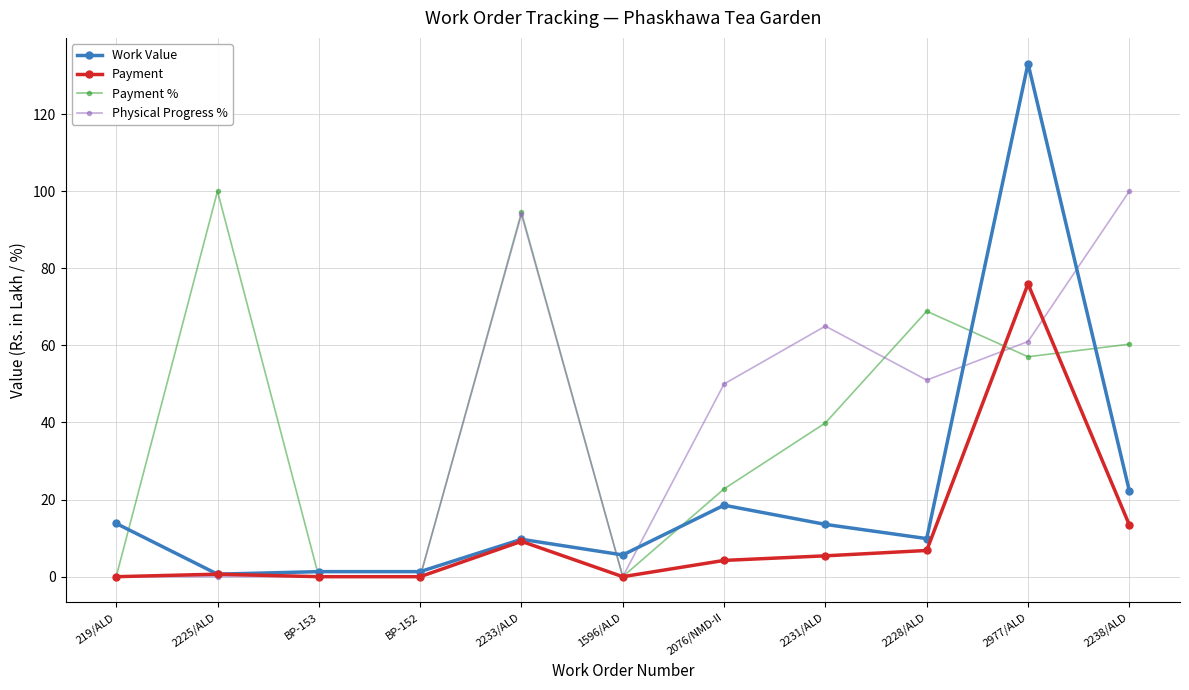

Where is the first local maximum for Payment %?

2225/ALD